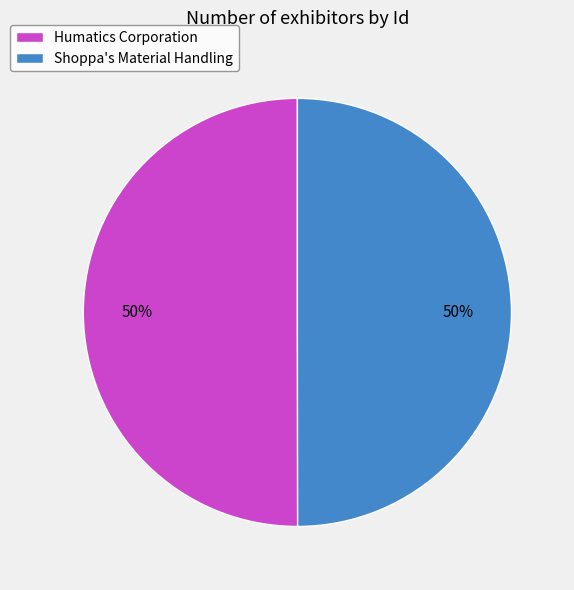

To the nearest percent, what is the average slice percentage?

50%